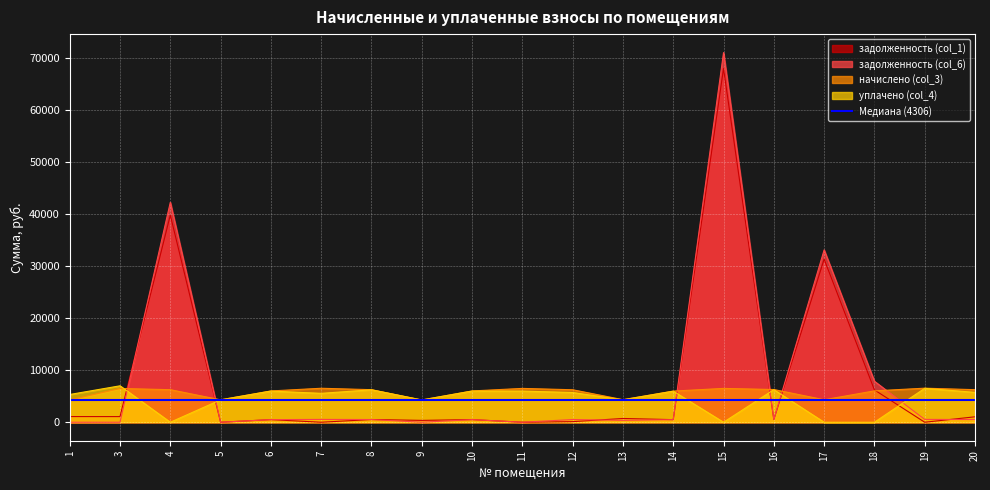

Reading left to right, list all the values displayed in this chart.

задолженность (col_1): 1090.1	1082.9	39801.3	0.0	501.1	0.0	521.5	356.4	505.1	0.0	115.9	722.4	498.7	67978.9	523.9	31340.4	6214.3	0.0	1044.9
задолженность (col_6): 0.0	0.0	42261.8	0.0	501.1	544.2	521.5	0.0	501.1	0.0	520.3	364.6	497.6	71032.9	523.9	33113.7	7878.6	545.4	521.6
начислено (col_3): 4276.9	6487.1	6257.5	4305.6	6013.4	6530.2	6257.5	4276.9	6013.4	6501.5	6243.1	4334.3	5984.8	6501.5	6286.3	4320.0	6027.8	6544.6	6257.5
уплачено (col_4): 5331.3	7000.6	0.0	4305.6	5988.3	5552.9	6231.4	4279.2	5988.3	5986.9	5717.0	4312.9	5961.8	0.0	6260.0	0.0	0.0	6517.2	5740.7